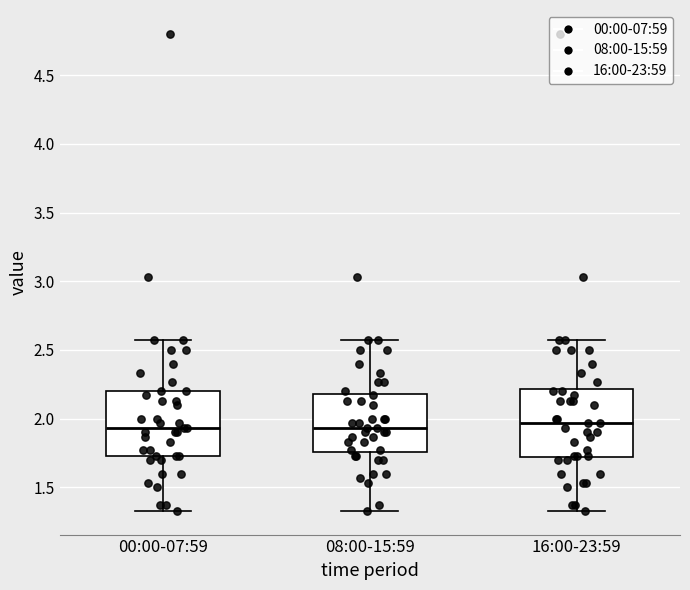

Reading left to right, read every box against the y-axis: the position of its median line, the range the box covers, and the ends of its whiskers. The values are not printed on the chart, so give them approximately, as read against the axis.

00:00-07:59: median 1.95, box 1.75 to 2.20, whiskers 1.35 to 2.55
08:00-15:59: median 1.95, box 1.75 to 2.20, whiskers 1.35 to 2.55
16:00-23:59: median 1.95, box 1.70 to 2.20, whiskers 1.35 to 2.55